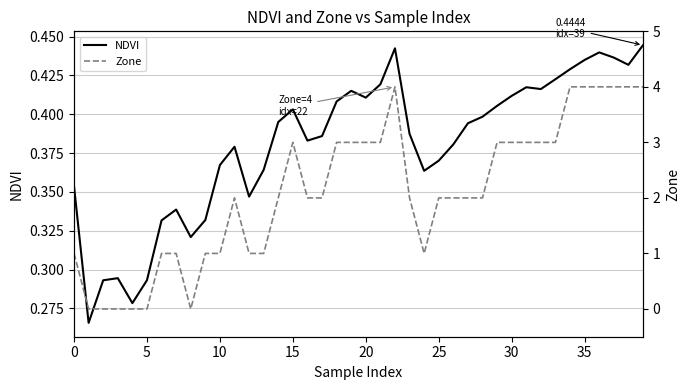

Reading left to right, list all the values displayed in this chart.

NDVI: 0.4	0.3	0.3	0.3	0.3	0.3	0.3	0.3	0.3	0.3	0.4	0.4	0.3	0.4	0.4	0.4	0.4	0.4	0.4	0.4	0.4	0.4	0.4	0.4	0.4	0.4	0.4	0.4	0.4	0.4	0.4	0.4	0.4	0.4	0.4	0.4	0.4	0.4	0.4	0.4
Zone: 1.0	0.0	0.0	0.0	0.0	0.0	1.0	1.0	0.0	1.0	1.0	2.0	1.0	1.0	2.0	3.0	2.0	2.0	3.0	3.0	3.0	3.0	4.0	2.0	1.0	2.0	2.0	2.0	2.0	3.0	3.0	3.0	3.0	3.0	4.0	4.0	4.0	4.0	4.0	4.0